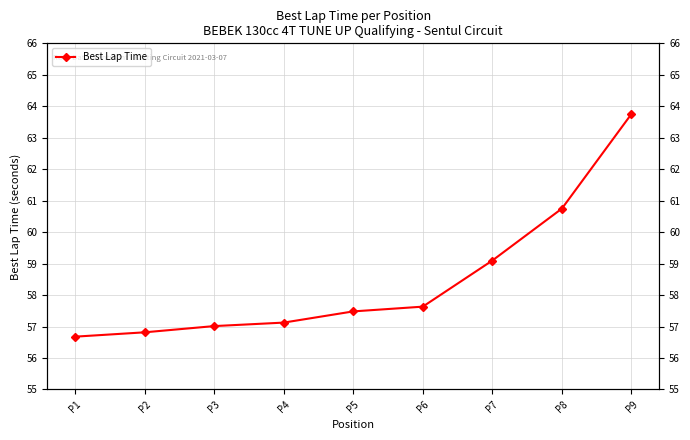

What is the difference between the second highest and minimum values?

4.1